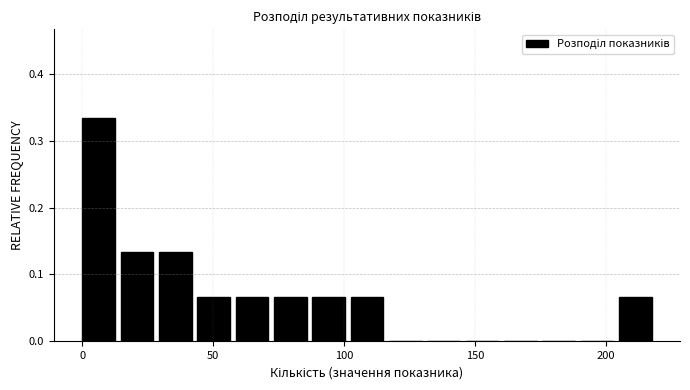

Around what value on the x-axis is the tallest bar? Give the approximate position of its centre, as read against the axis.

5